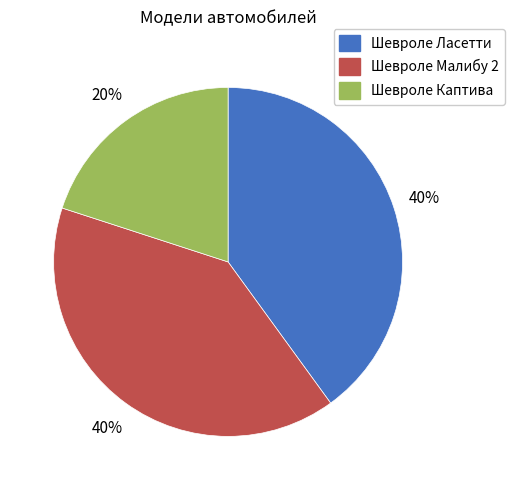

To the nearest percent, what is the average slice percentage?

33%